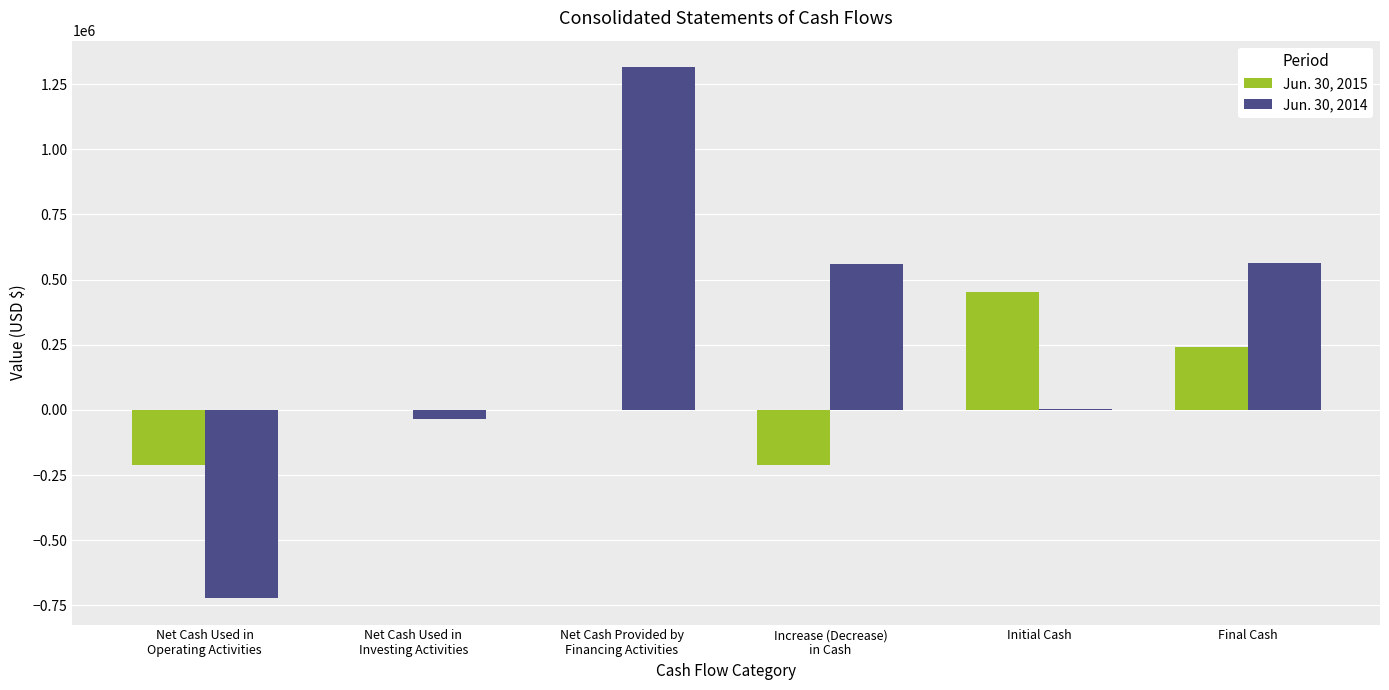

What is the greatest value displayed?

1315000